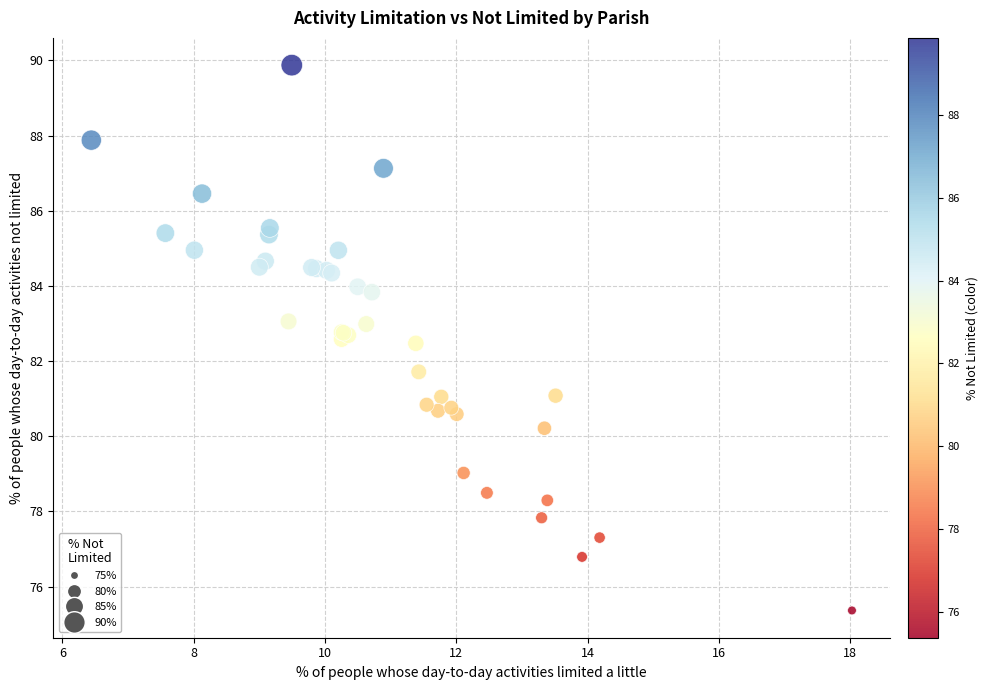

What Y value in the scatter plot is closest to 82?

81.7